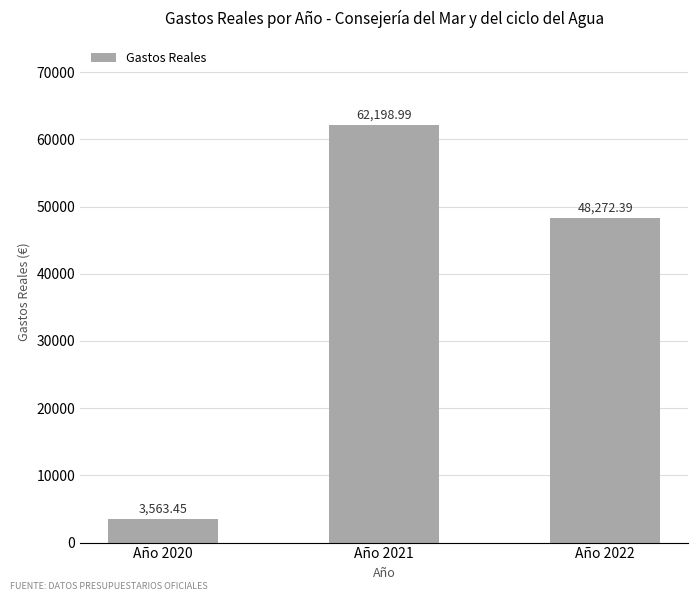

What is the difference between the values at Año 2022 and Año 2020?

44708.9